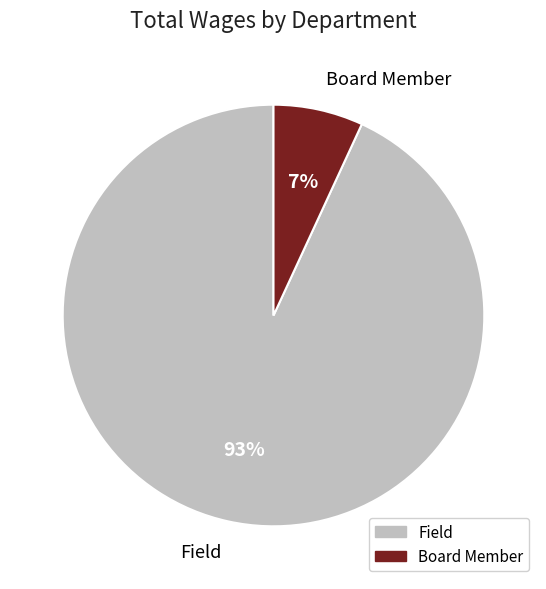

Is the sum of Board Member and Field greater than half?

Yes